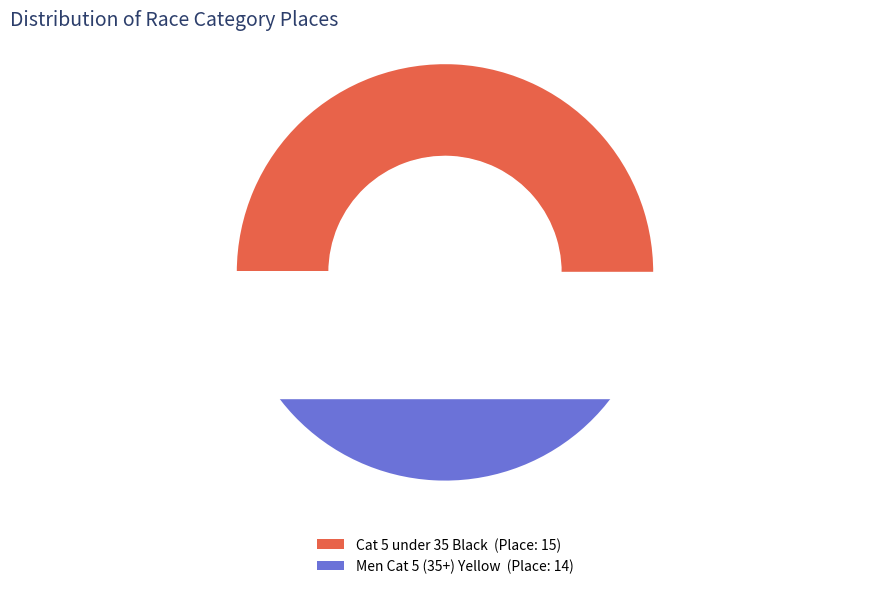

Is the sum of Men Cat 5 (35+) Yellow and Cat 5 under 35 Black greater than half?

Yes